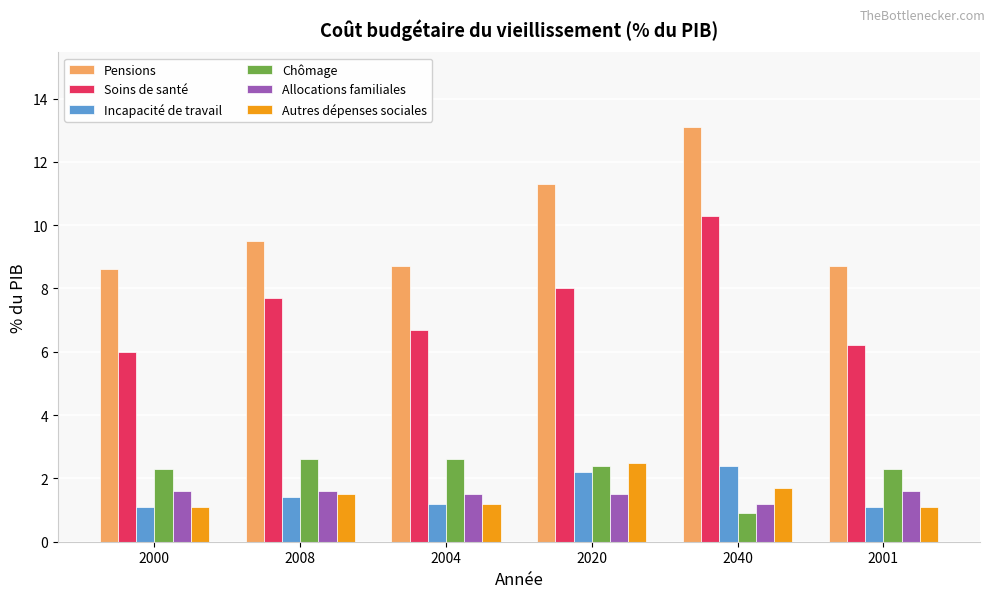

Is the value of Autres dépenses sociales at 2040 greater than the value of Pensions at 2001?

No